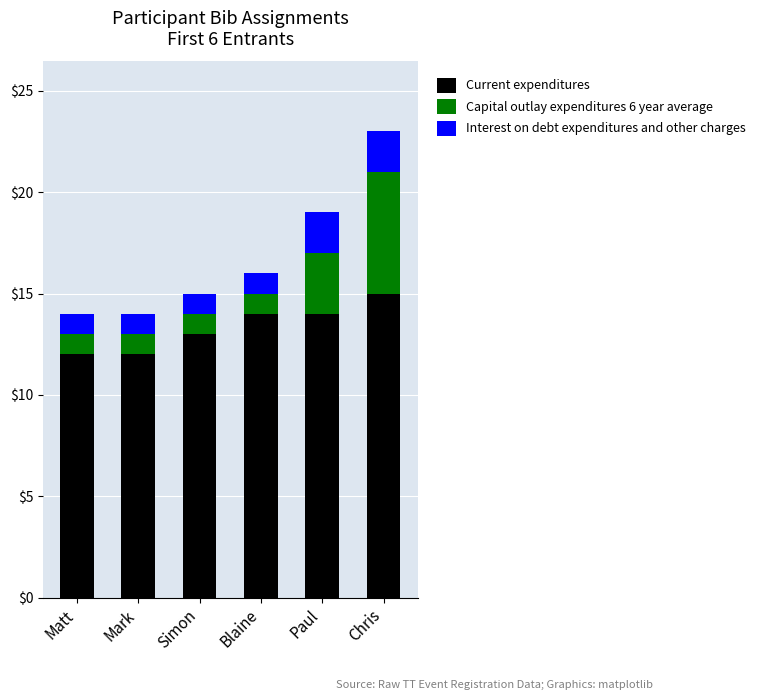

Reading right to left, list the values for the Current expenditures series.

Chris=15	Paul=14	Blaine=14	Simon=13	Mark=12	Matt=12